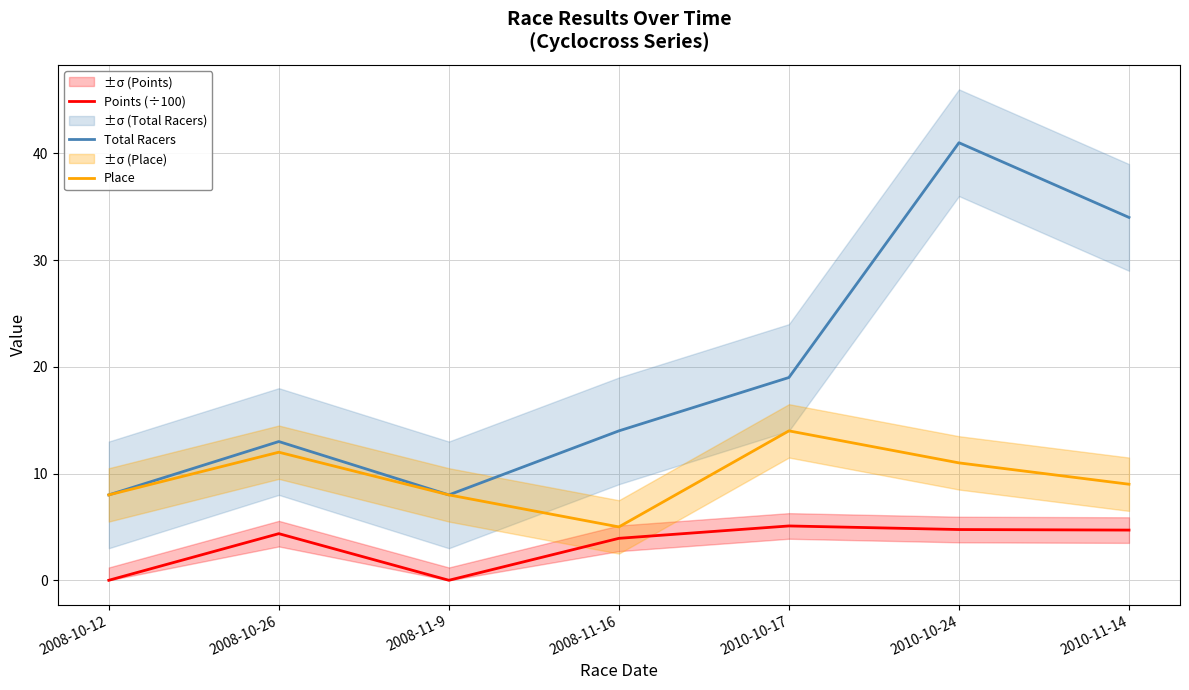

At which category is the sum across all series the highest?

2010-10-24